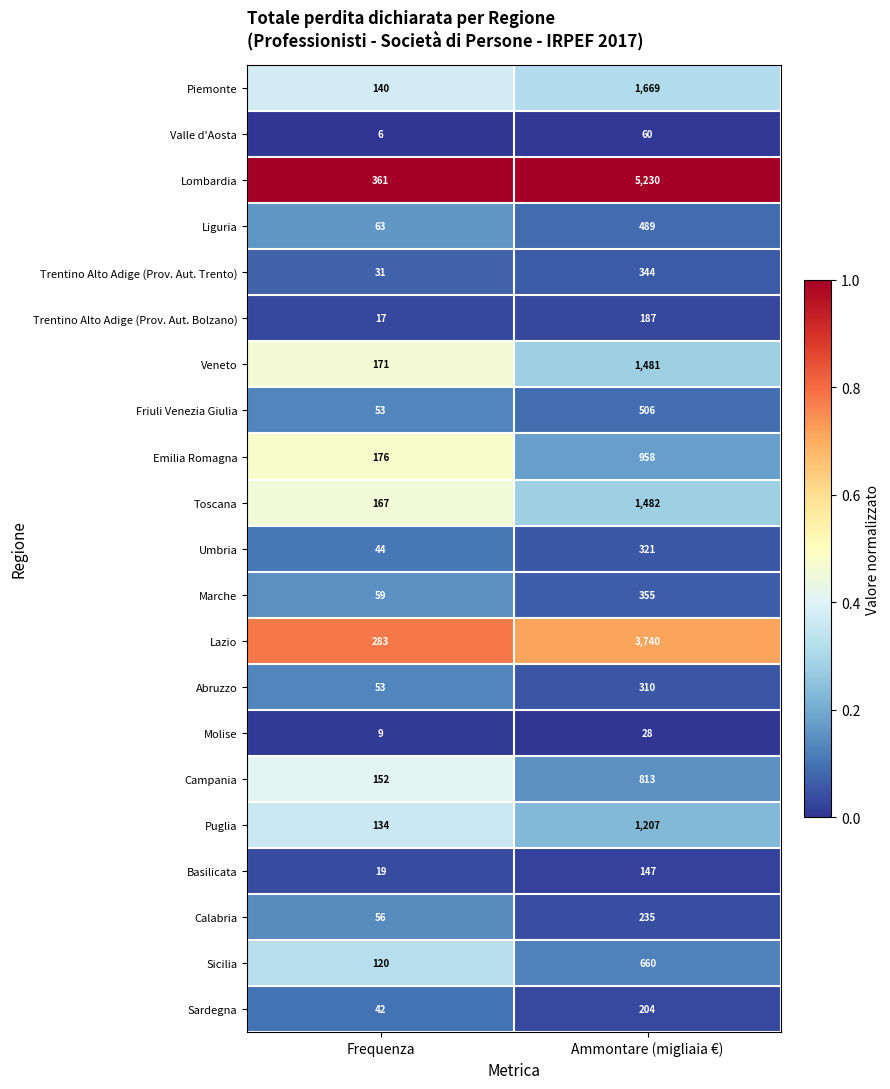

What is the difference between the highest and lowest values at Ammontare (migliaia €)?

5202